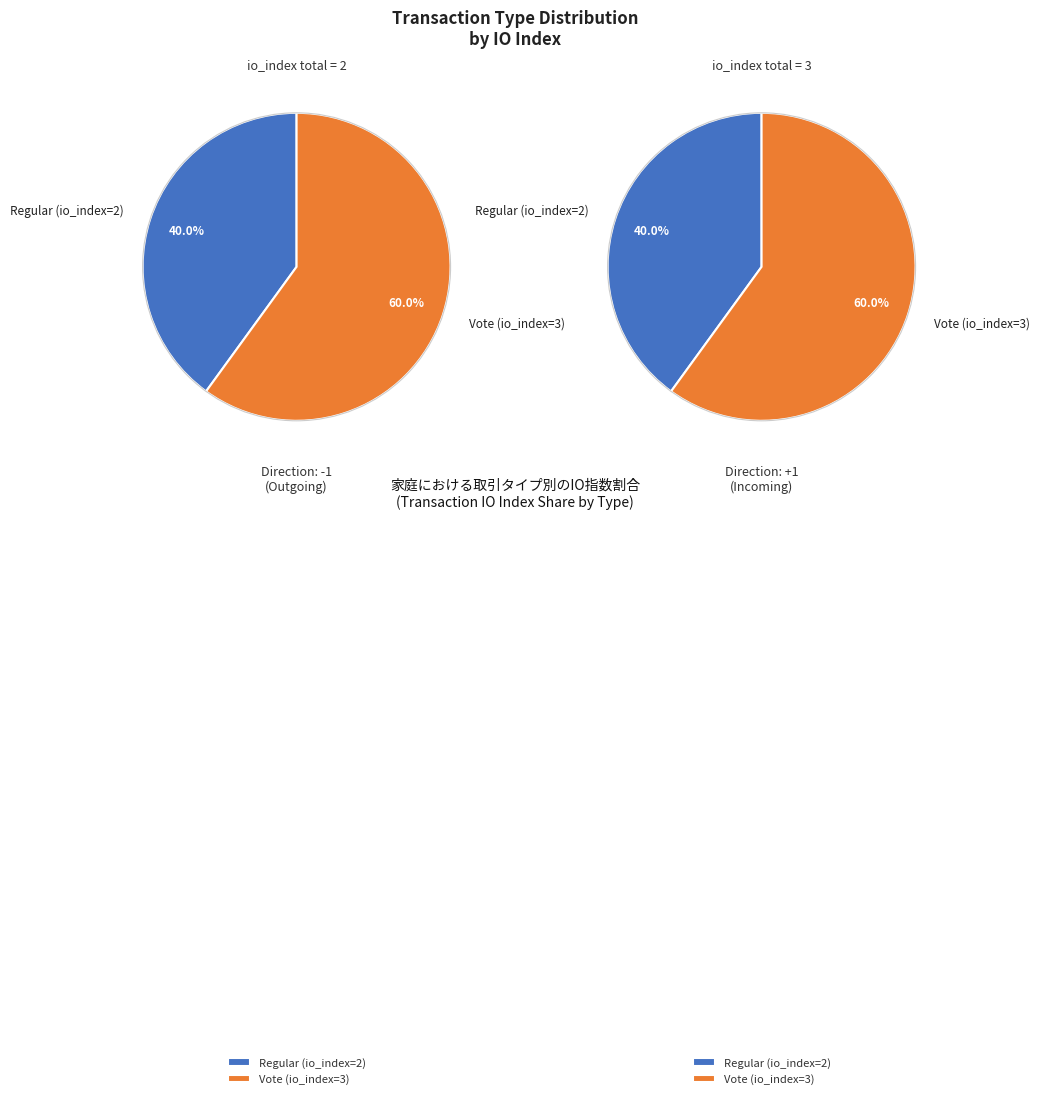

What is the majority slice?

Vote (io_index=3)